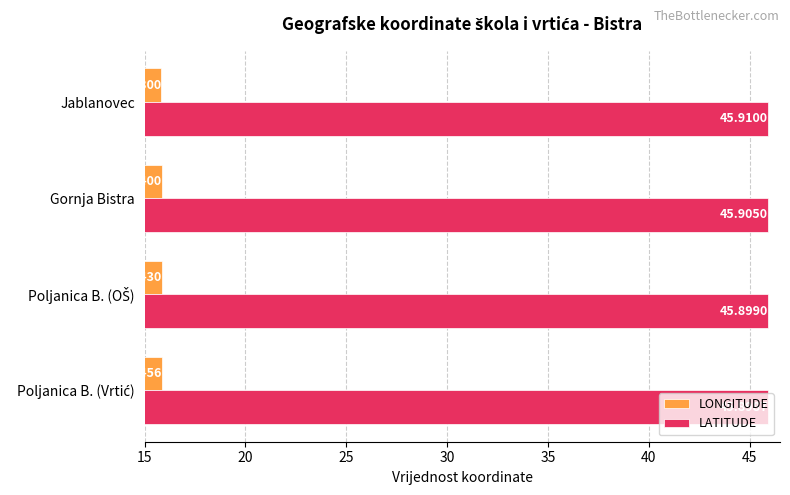

At how many categories does at least one series exceed 40?

4